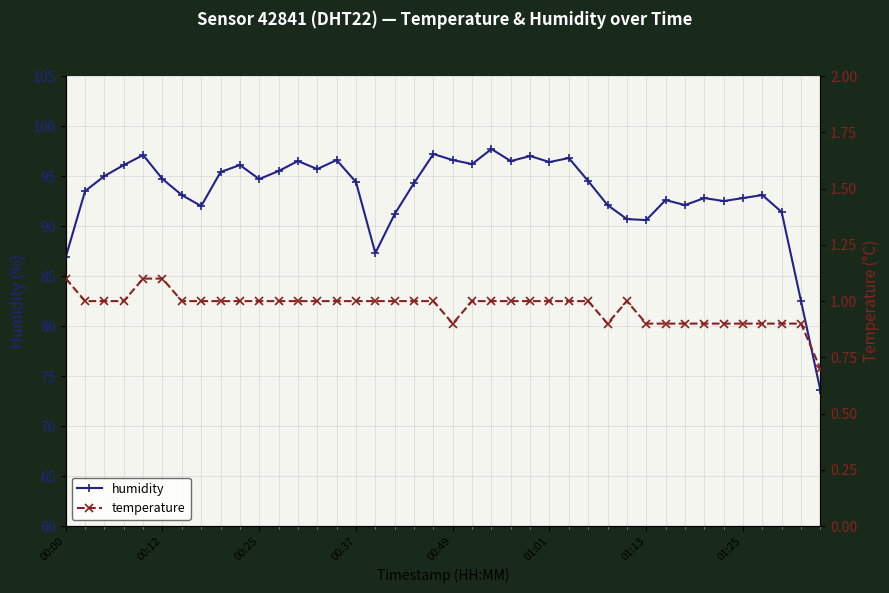

How many lines are shown in the chart?

2